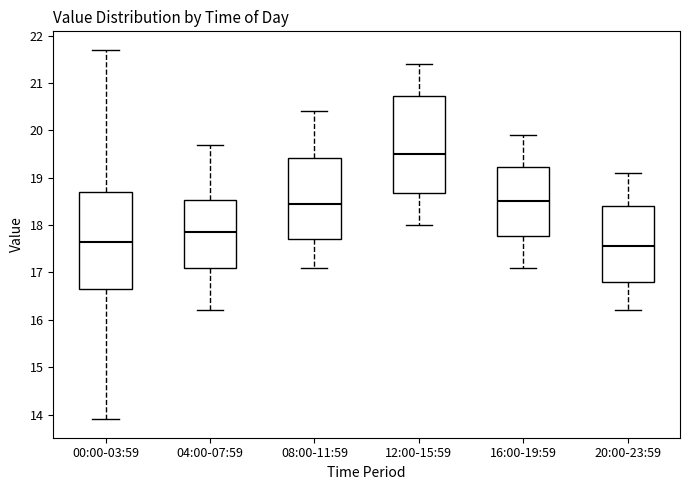

Reading left to right, read every box against the y-axis: the position of its median line, the range the box covers, and the ends of its whiskers. The values are not printed on the chart, so give them approximately, as read against the axis.

00:00-03:59: median 17.7, box 16.6 to 18.7, whiskers 13.9 to 21.7
04:00-07:59: median 17.9, box 17.1 to 18.5, whiskers 16.2 to 19.7
08:00-11:59: median 18.5, box 17.7 to 19.4, whiskers 17.1 to 20.4
12:00-15:59: median 19.5, box 18.7 to 20.7, whiskers 18.0 to 21.4
16:00-19:59: median 18.5, box 17.8 to 19.2, whiskers 17.1 to 19.9
20:00-23:59: median 17.6, box 16.8 to 18.4, whiskers 16.2 to 19.1